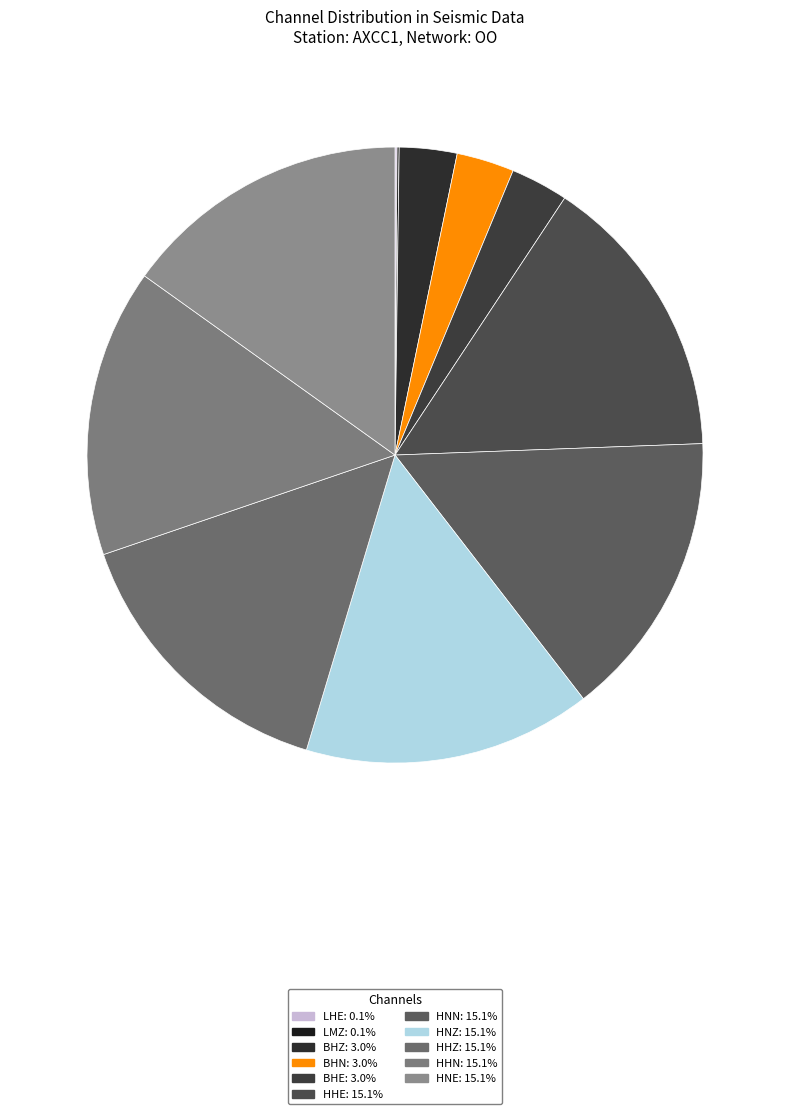

Between HNN and HNE, which is larger?

HNN